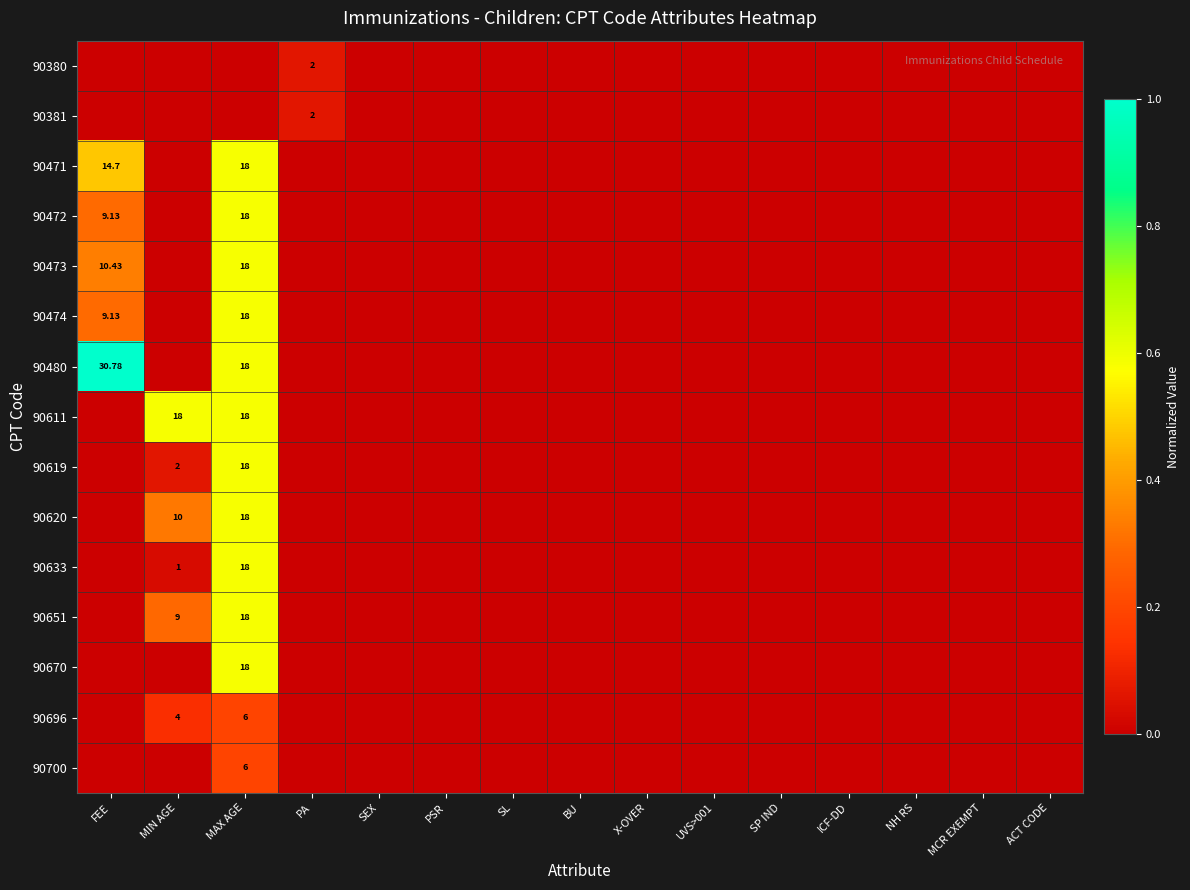

How many categories are shown in the chart?

15